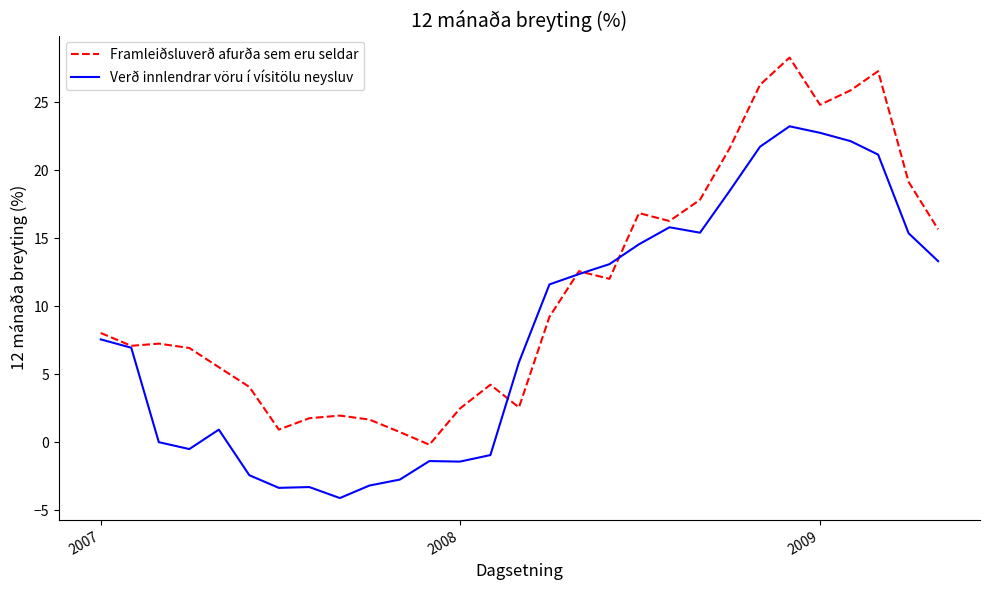

List the series in order of their peak value, highest first.

Framleiðsluverð afurða sem eru seldar, Verð innlendrar vöru í vísitölu neysluv